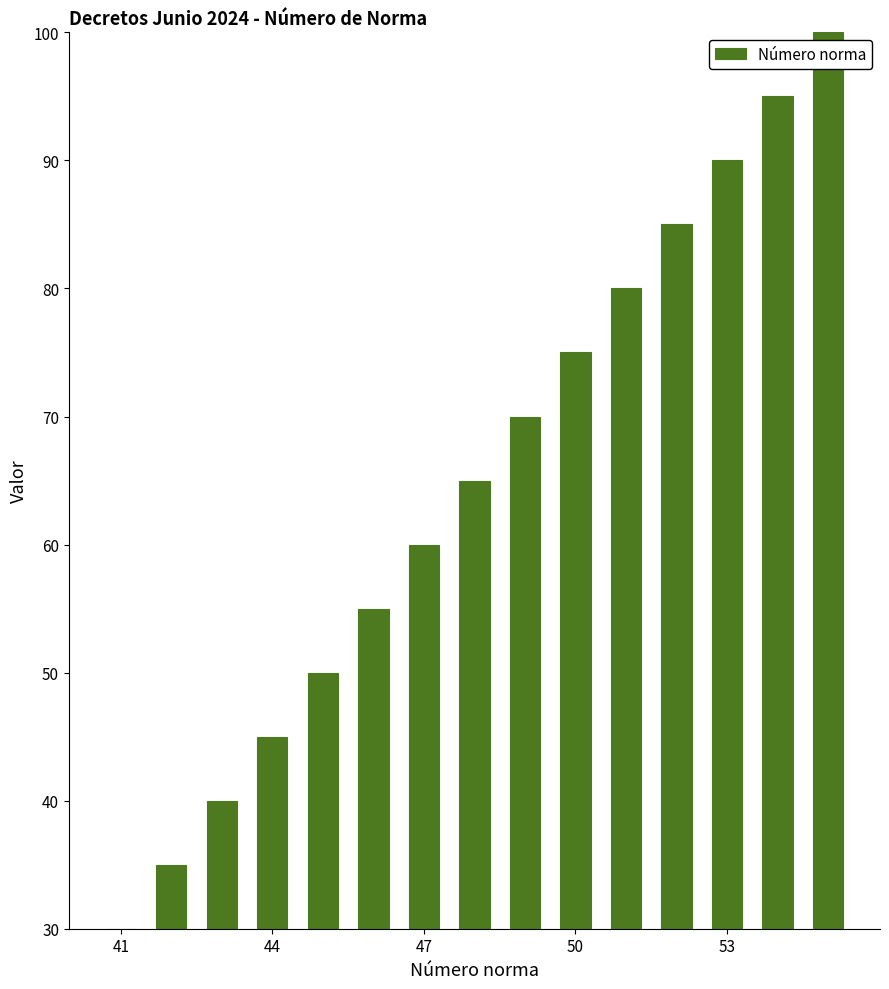

What is the greatest value displayed?

100